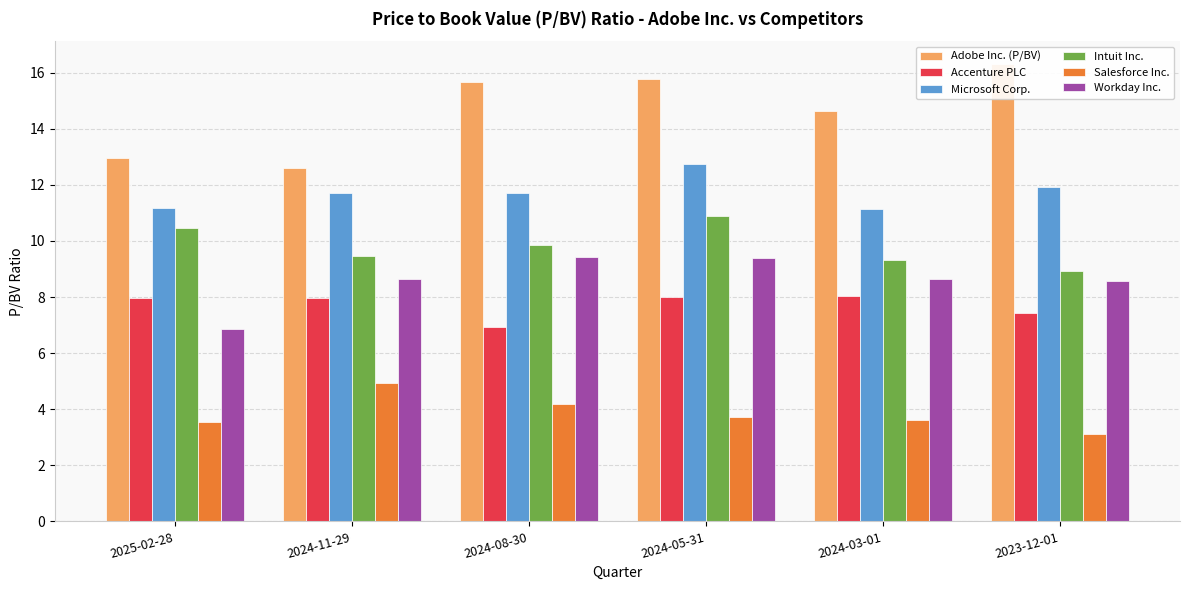

What is the spread (max minus min) of values at 2024-05-31?

12.1